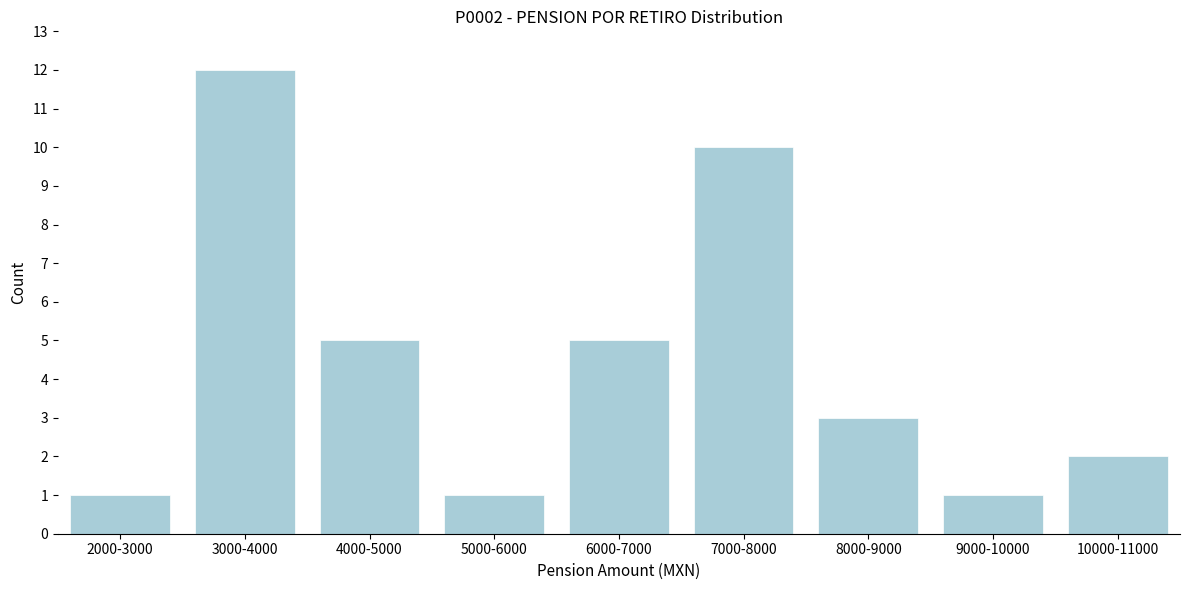

Reading right to left, what are all the values shown in this chart?

2	1	3	10	5	1	5	12	1